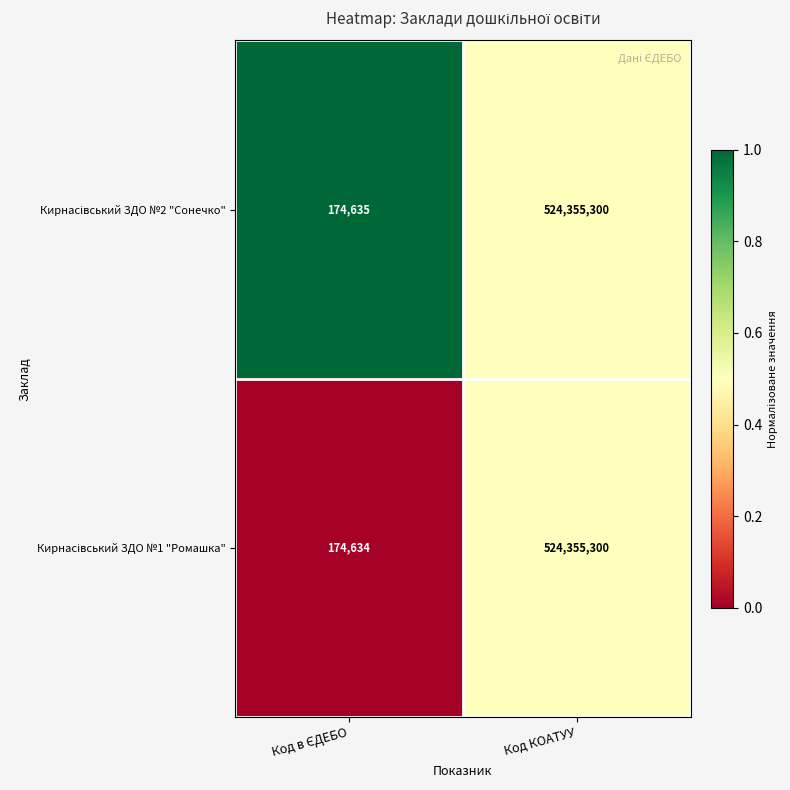

At which category is the sum across all series the highest?

Код КОАТУУ